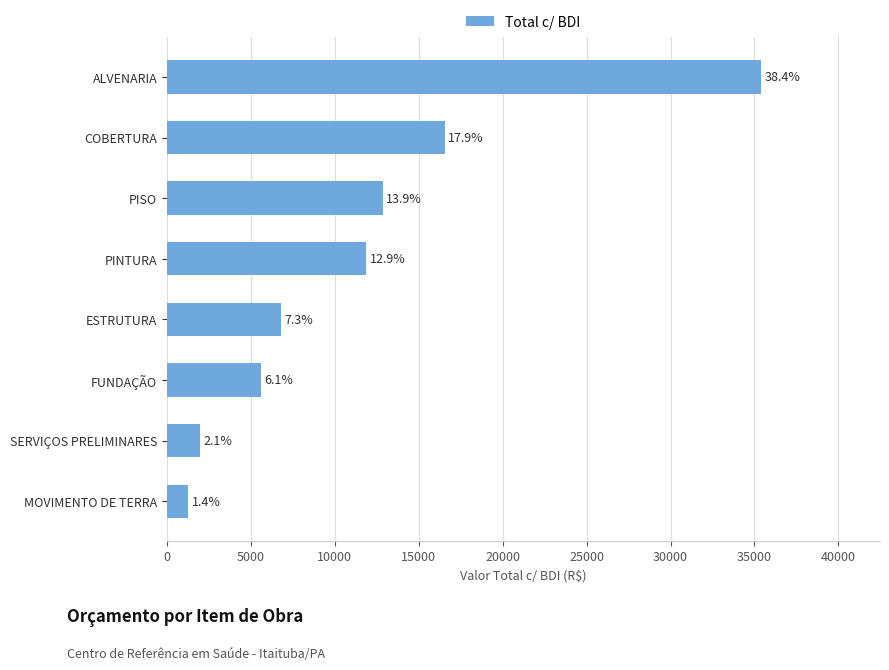

How many bars are there in total?

8